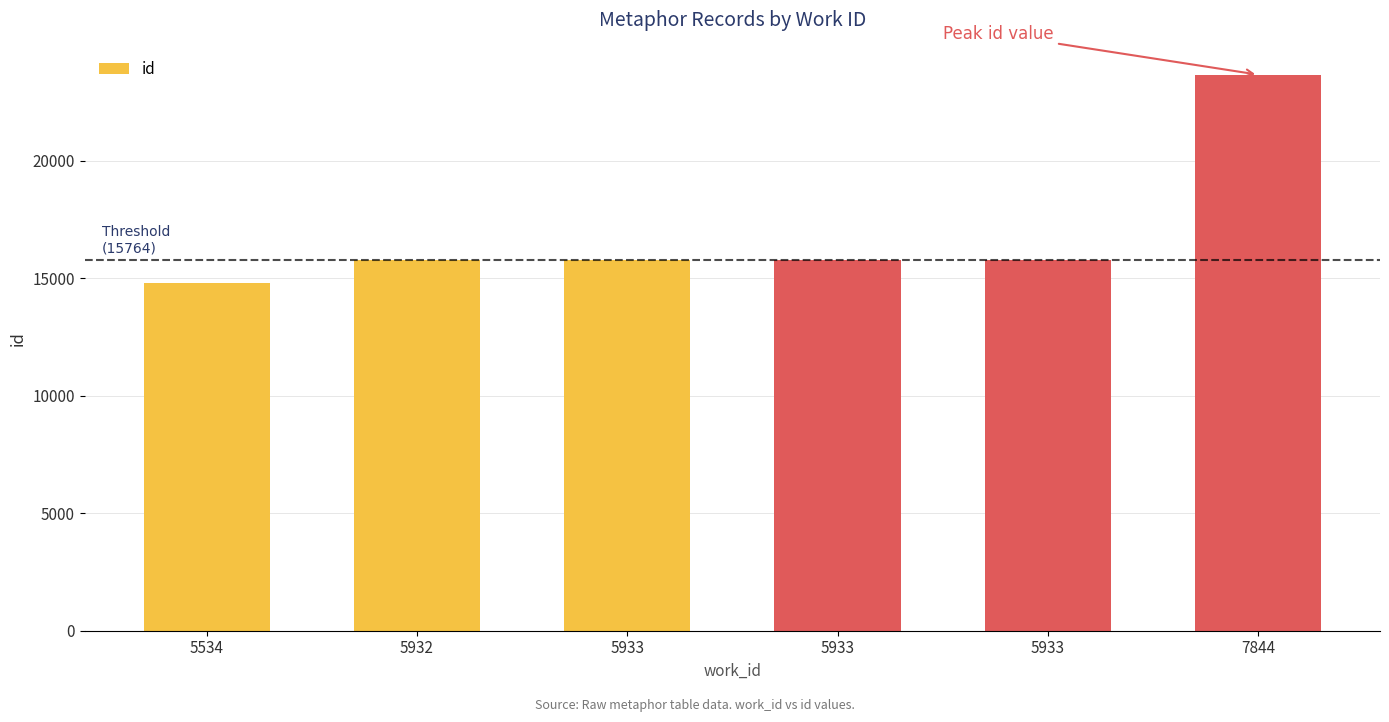

What is the change in value from 5933 to 5933?

+14